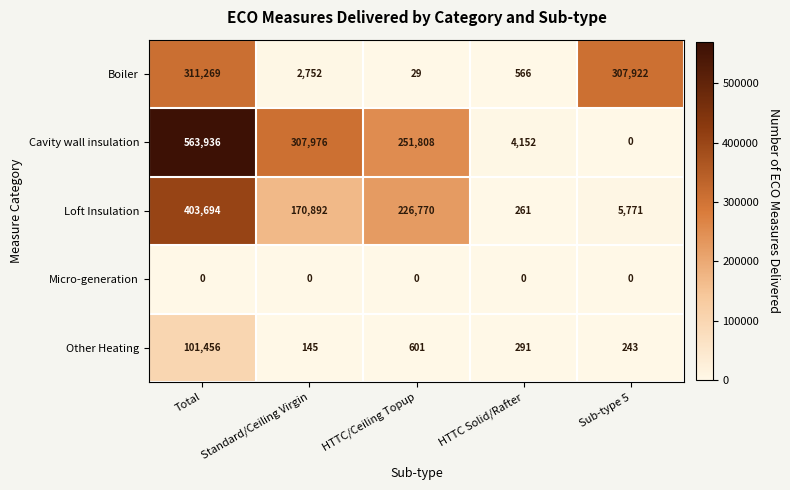

What is the spread (max minus min) of values at Total?

563936